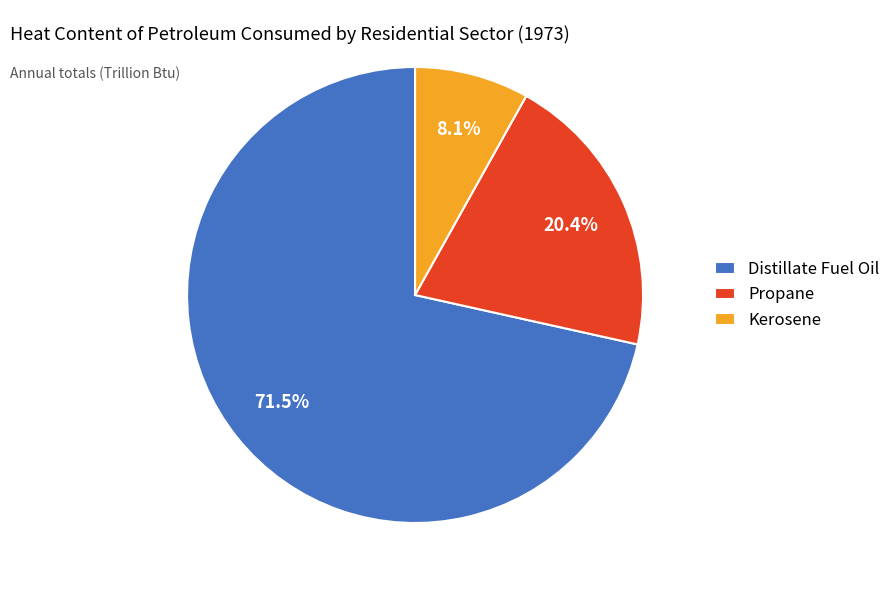

Rank the categories by value from highest to lowest.

Distillate Fuel Oil, Propane, Kerosene